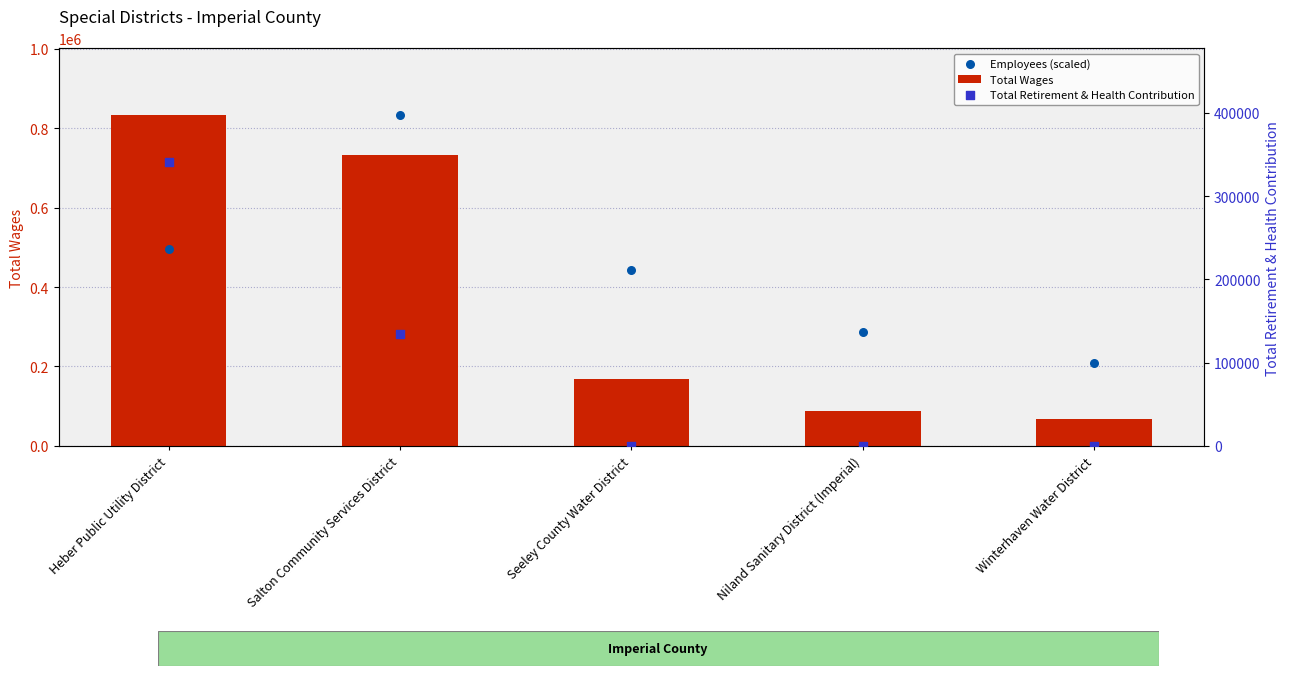

Which series has the widest spread of Y values?

Total Wages